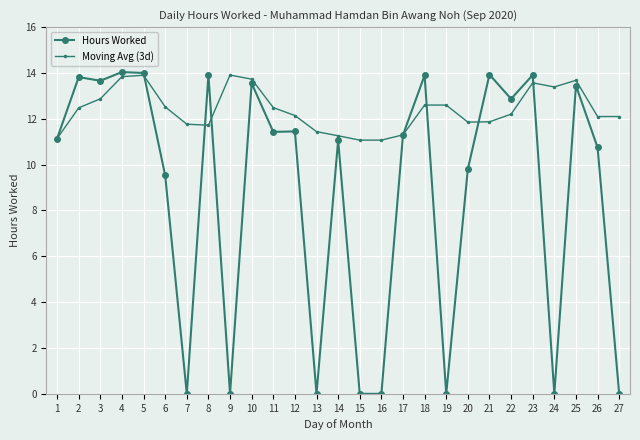

What is the total value across all series at 27?

12.1